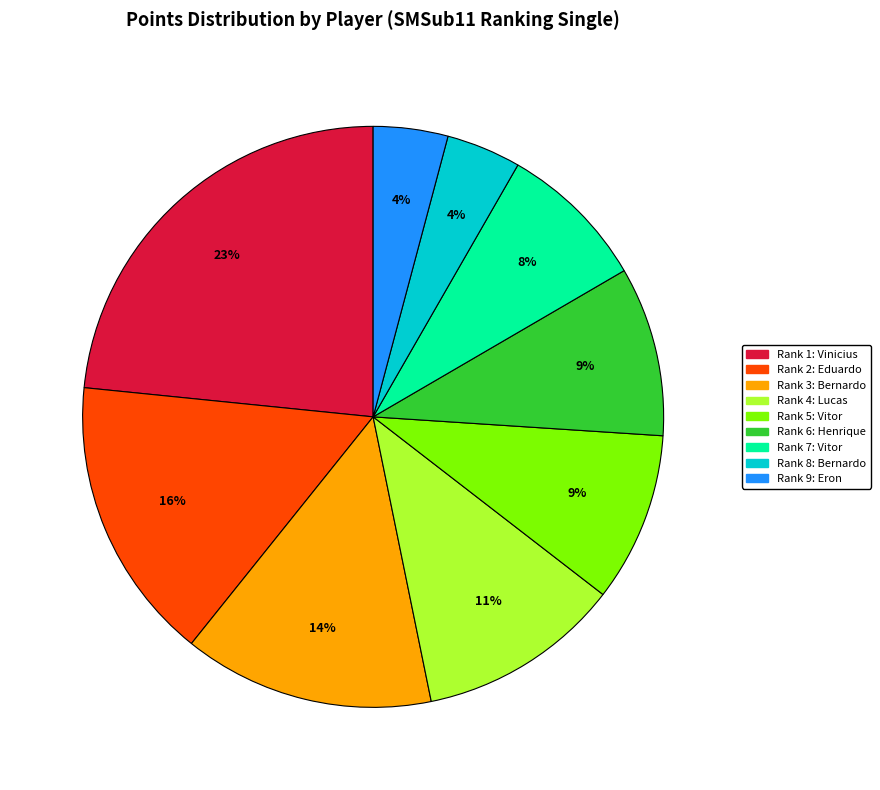

Is there a majority slice in this chart?

No